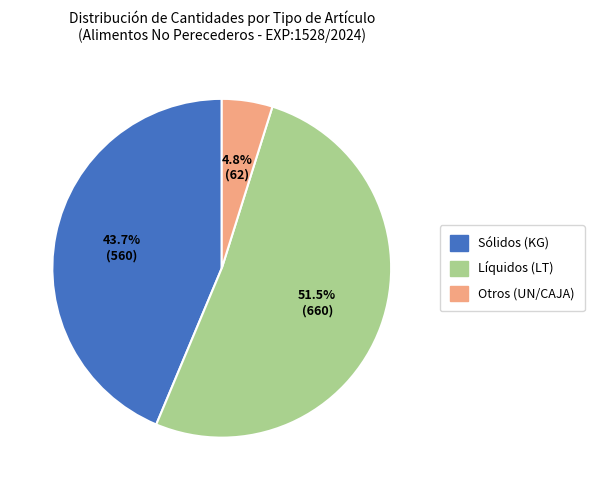

Is there a majority slice in this chart?

Yes